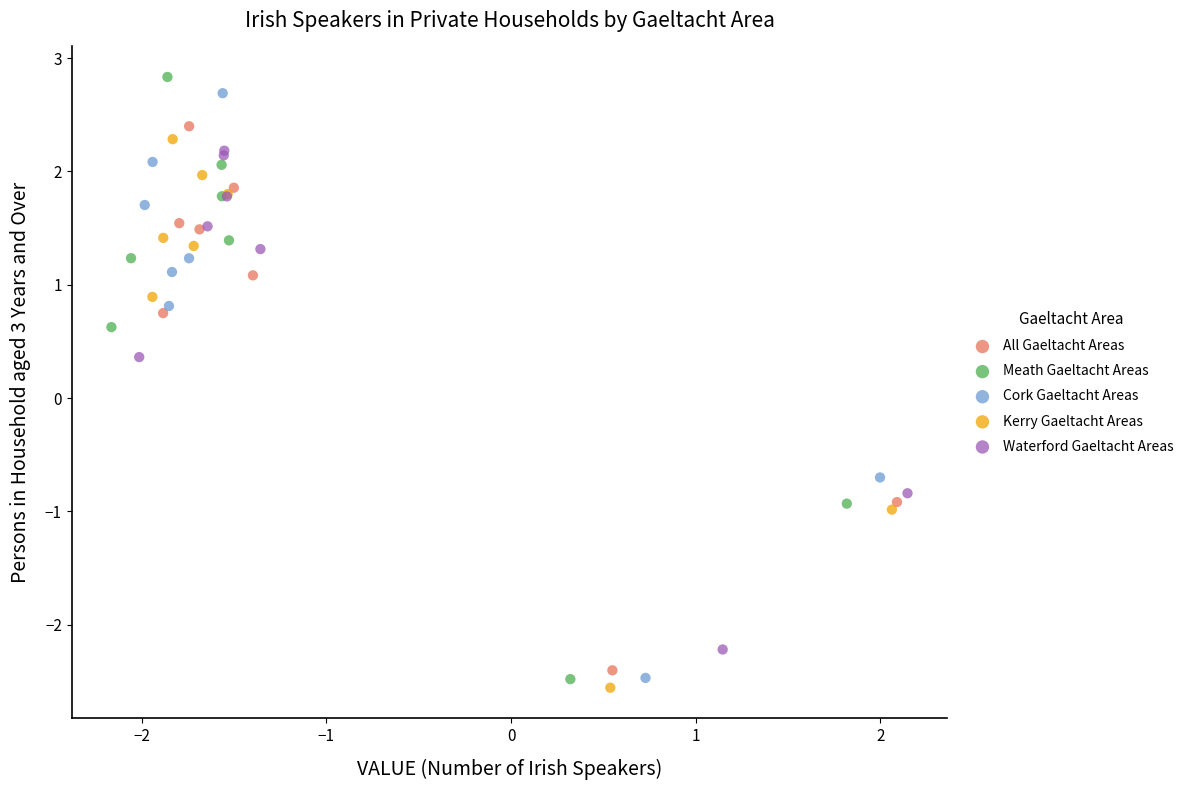

Which series contains the lowest Y value?

Kerry Gaeltacht Areas